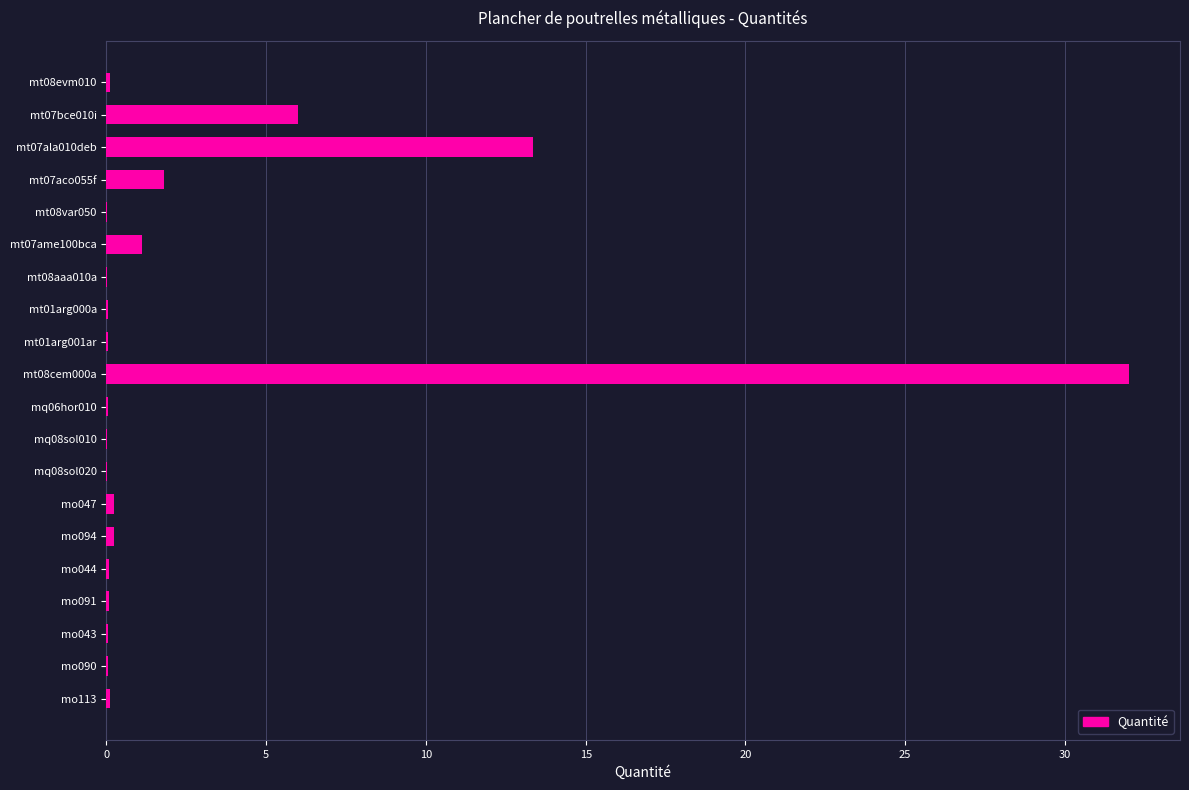

True or false: the data shows 0.0 at mt08var050.

True